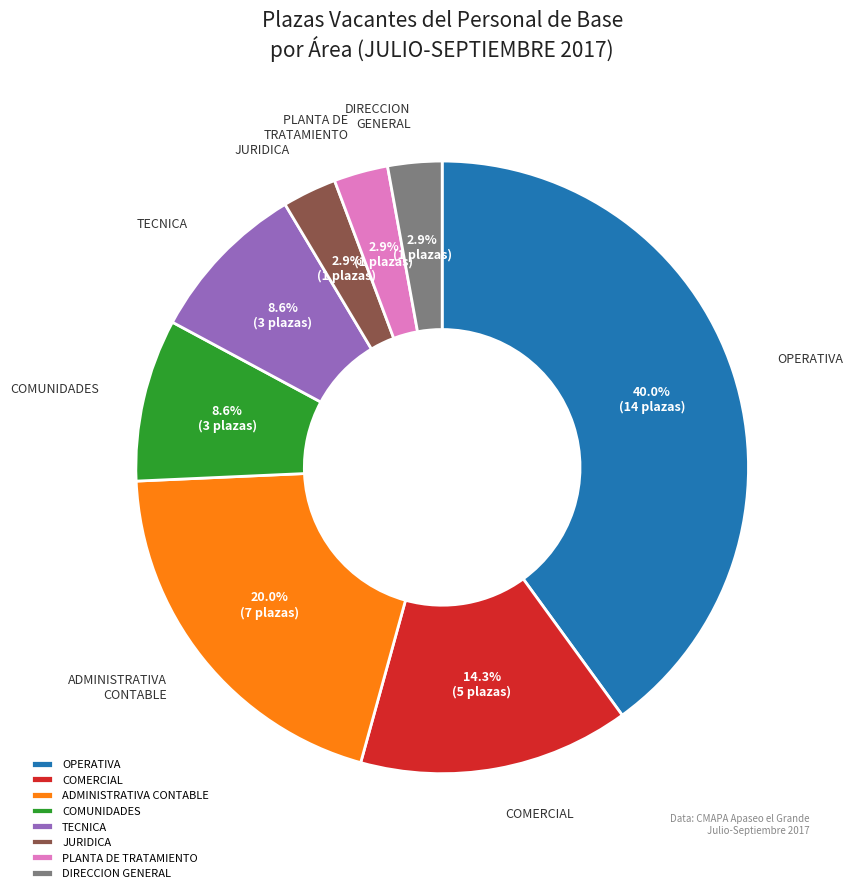

Which has a higher value, OPERATIVA or PLANTA DE TRATAMIENTO?

OPERATIVA